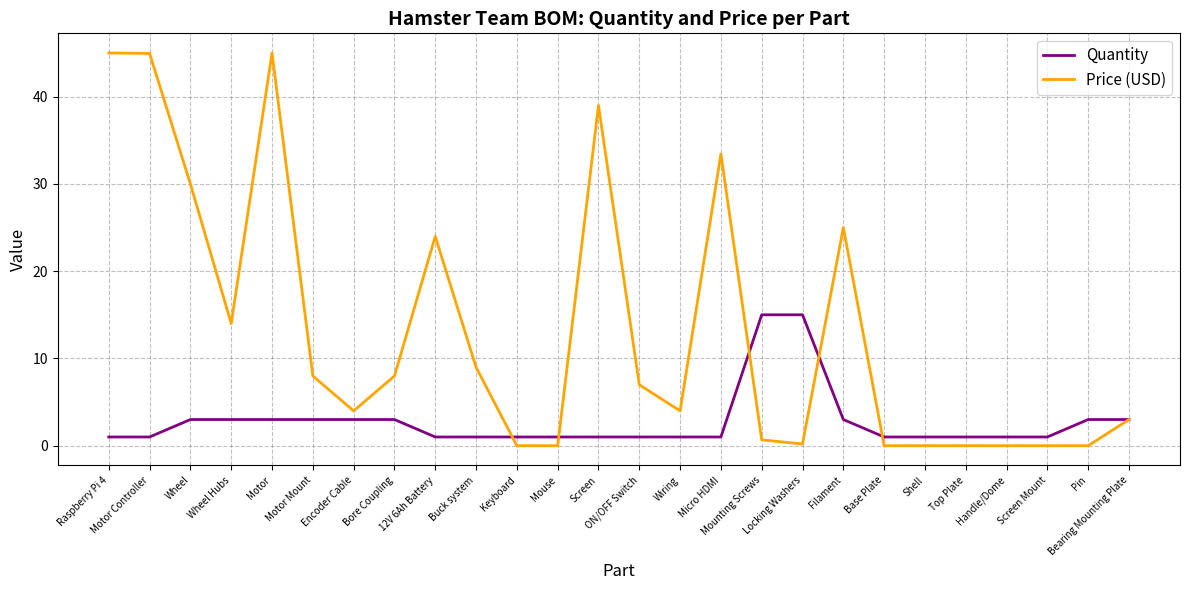

Rank the series by their maximum value, from lowest to highest.

Quantity, Price (USD)